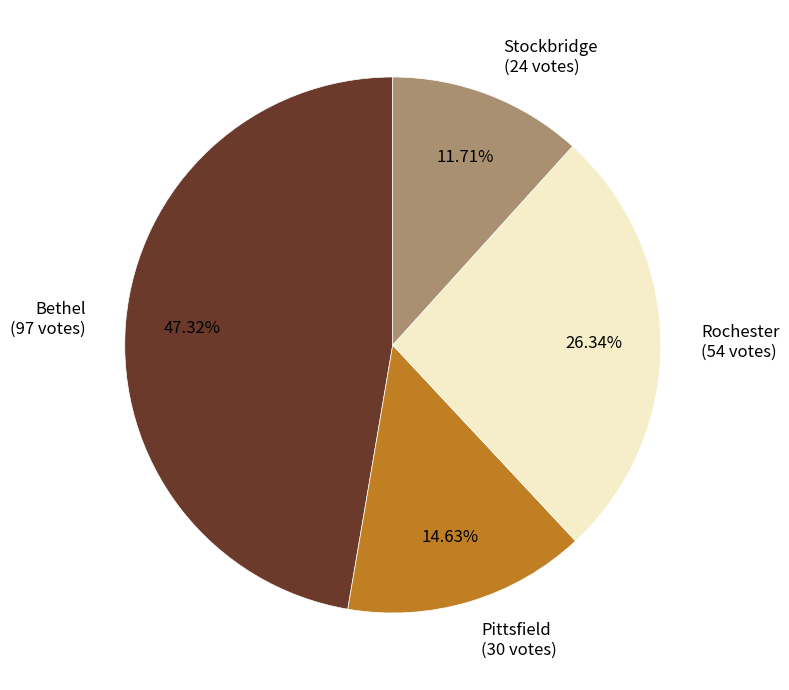

Combined, what portion of the pie is Bethel and Pittsfield?

62.0%